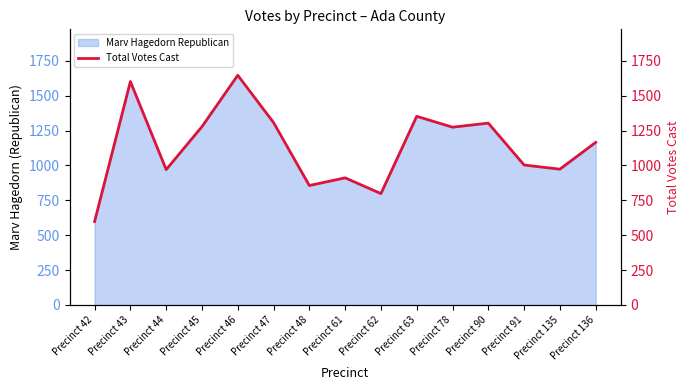

How many interior local peaks (higher than both neighbors) does the data have?

5